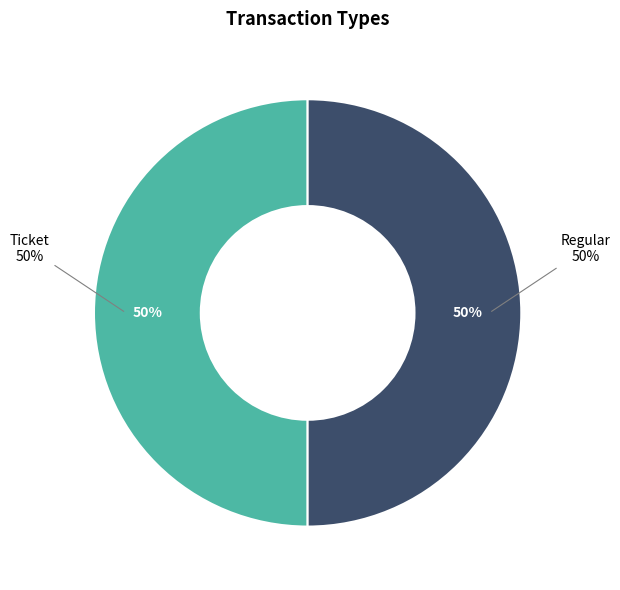

Between Ticket and Regular, which is larger?

Regular